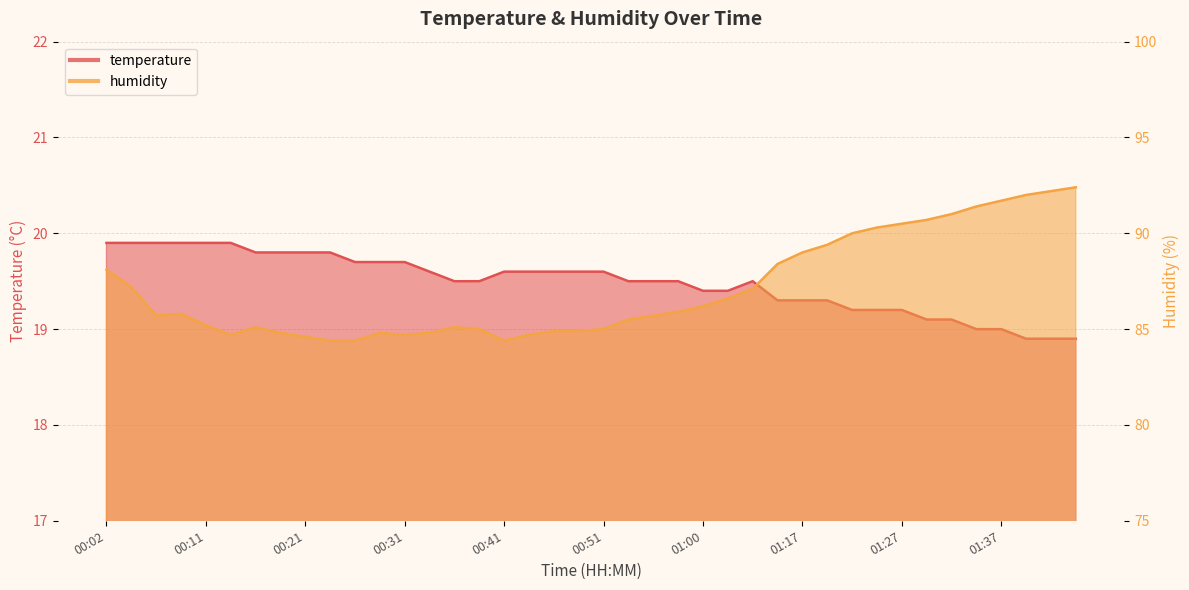

What is the total value across all series at 00:53?

105.0